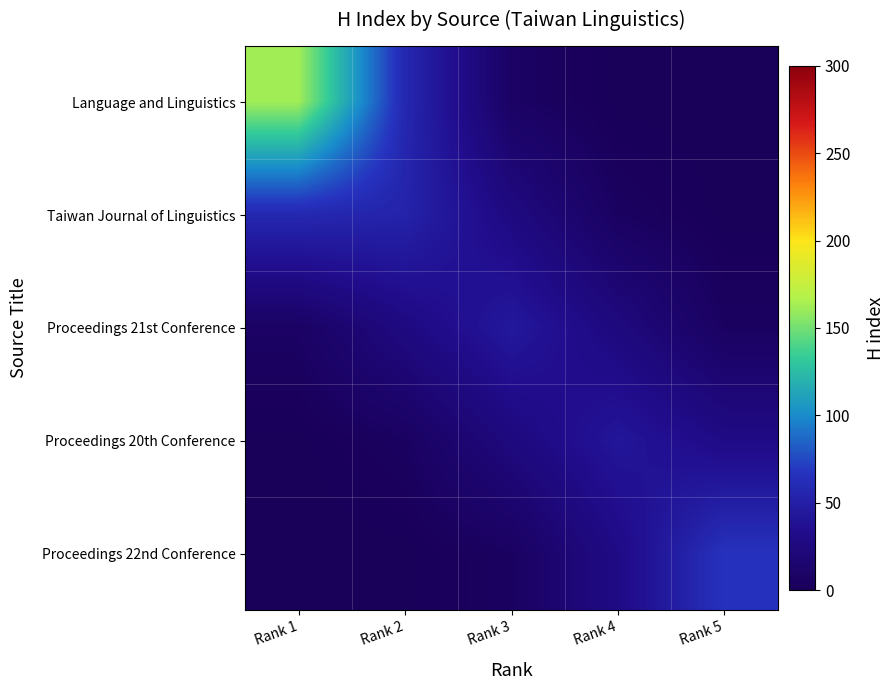

Reading right to left, list all the values displayed in this chart.

Language and Linguistics: Rank 5=0.0	Rank 4=0.5	Rank 3=7.6	Rank 2=57.7	Rank 1=162.7
Taiwan Journal of Linguistics: Rank 5=0.4	Rank 4=5.7	Rank 3=26.6	Rank 2=53.4	Rank 1=57.7
Proceedings 21st Conference: Rank 5=5.8	Rank 4=24.9	Rank 3=44.1	Rank 2=26.6	Rank 1=7.6
Proceedings 20th Conference: Rank 5=29.4	Rank 4=42.0	Rank 3=24.9	Rank 2=5.7	Rank 1=0.5
Proceedings 22nd Conference: Rank 5=65.4	Rank 4=29.4	Rank 3=5.8	Rank 2=0.4	Rank 1=0.0